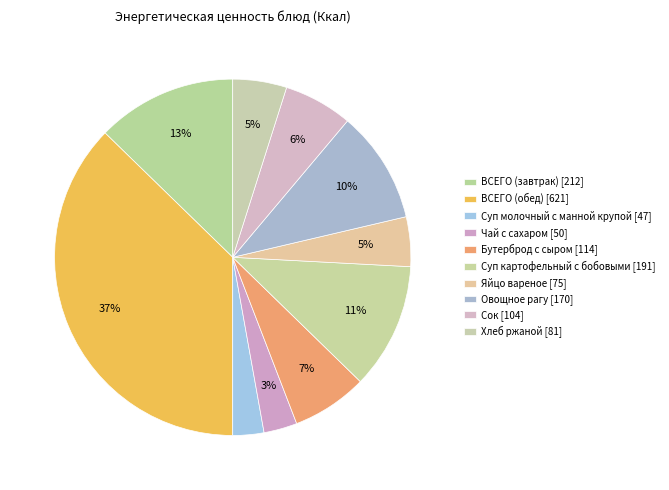

Which slice is the smallest?

Суп молочный с манной крупой